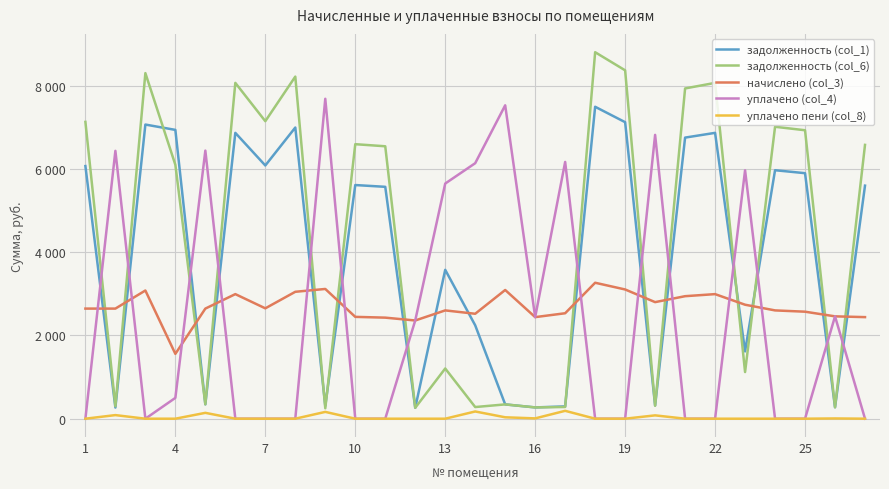

True or false: начислено (col_3) has more than 2 points higher than both neighbors.

True